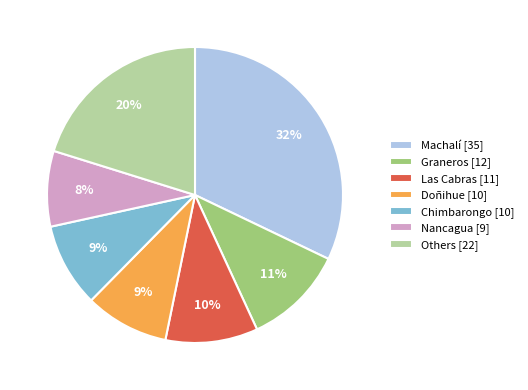

What is the ratio of the value at Las Cabras [11] to the value at Doñihue [10]?

1.1